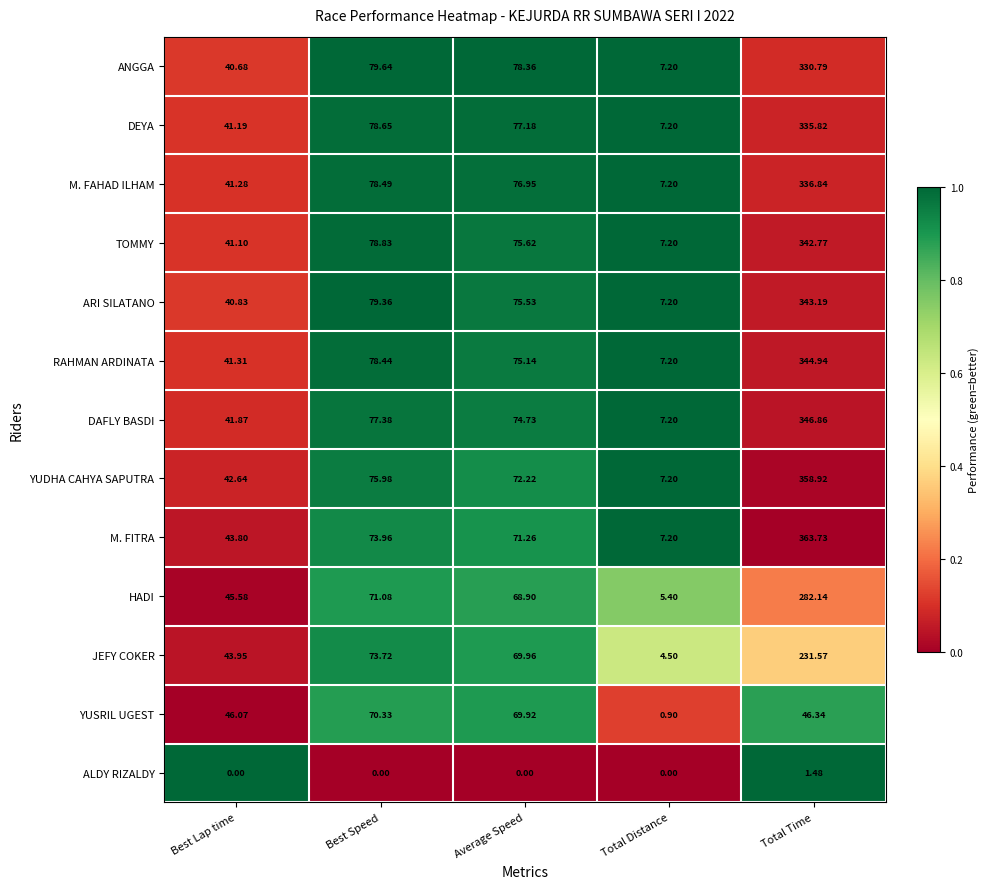

Where does the M. FITRA series first go above 71?

Best Speed